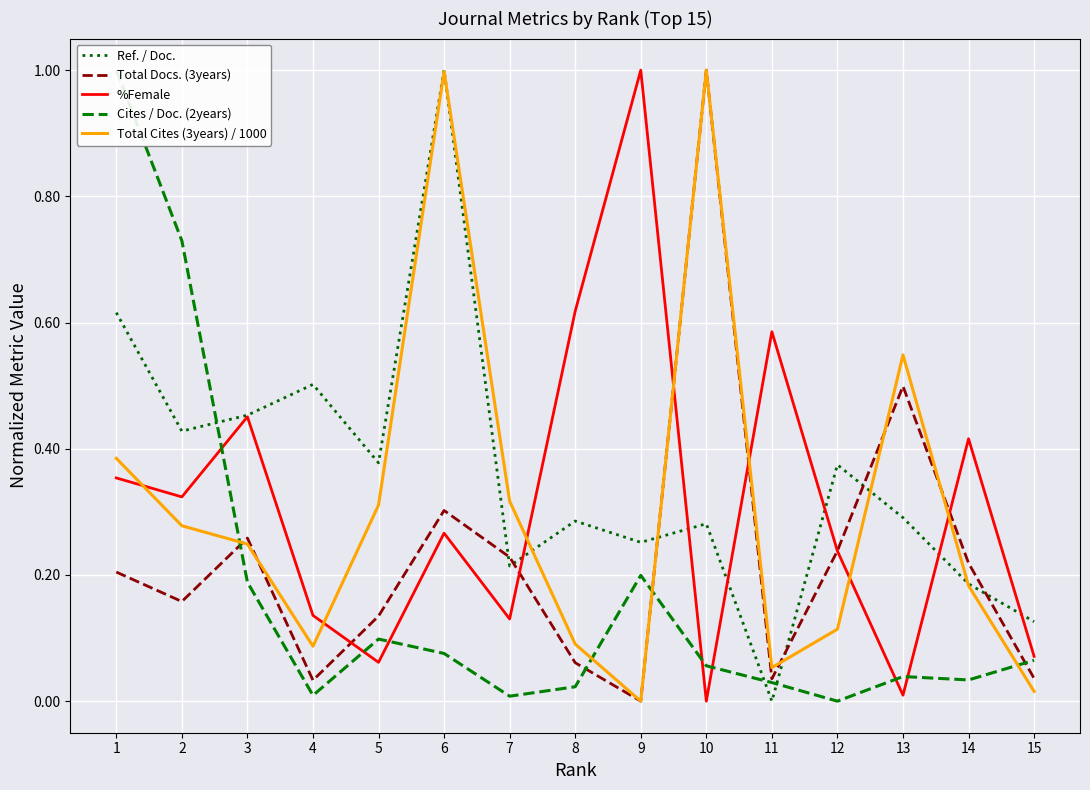

Between 9 and 15, which is larger?

9